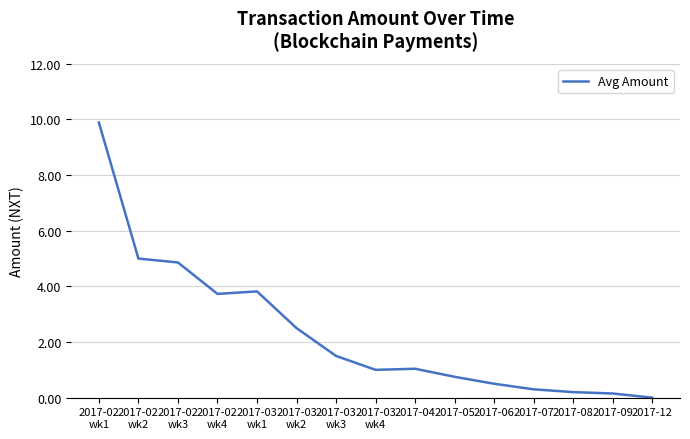

What is the greatest value displayed?

9.9